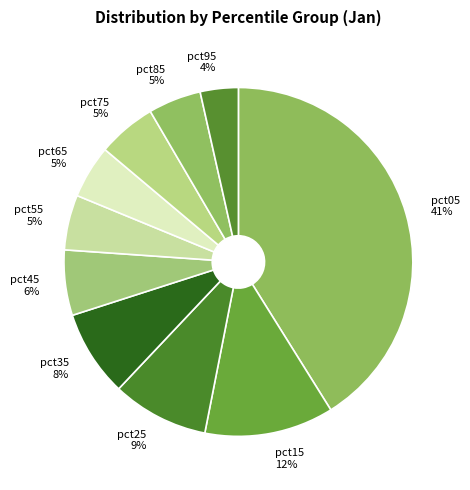

To the nearest percent, what is the average slice percentage?

10%